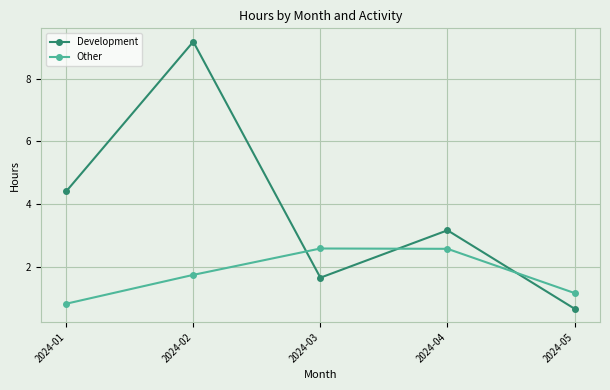

How many data points does each series have?

5